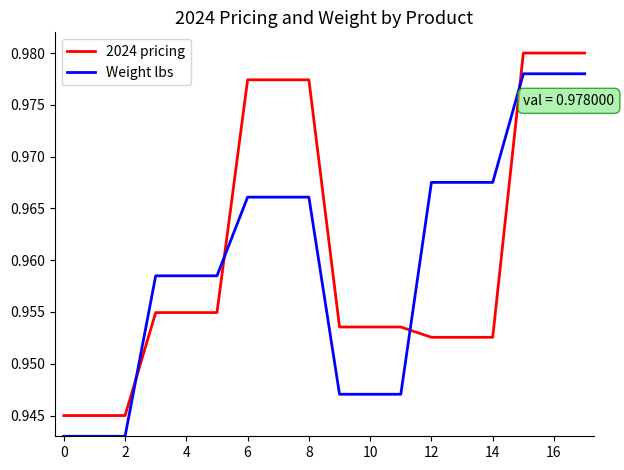

List the series in order of their overall mean, lowest first.

Weight lbs, 2024 pricing